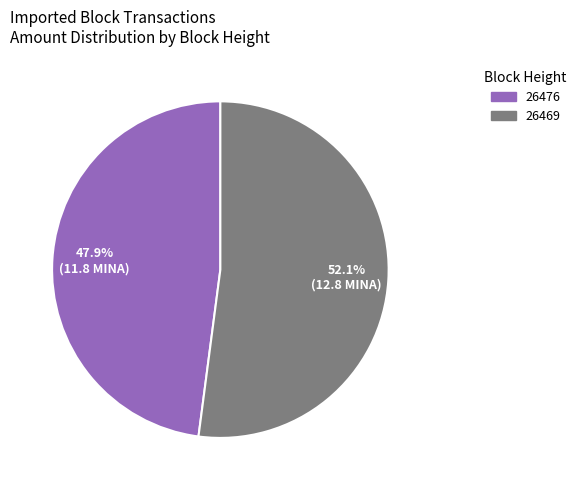

Which category accounts for the majority?

26469